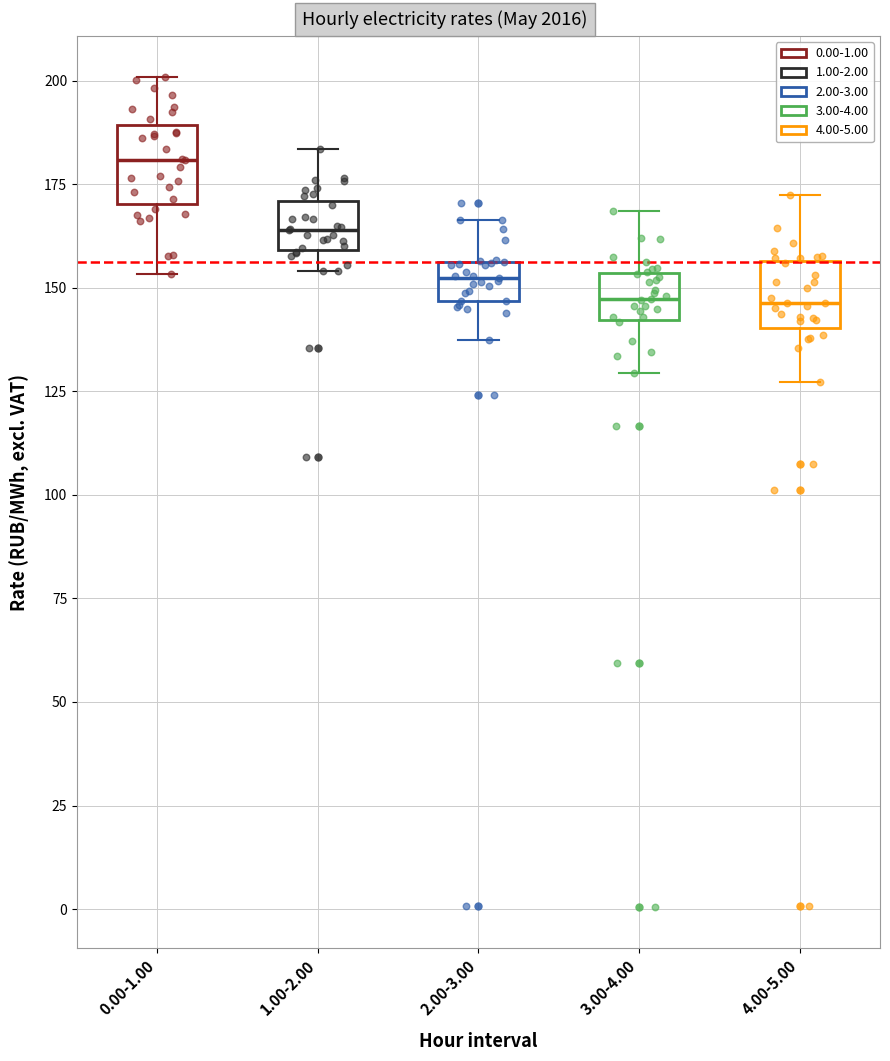

Reading left to right, read every box against the y-axis: the position of its median line, the range the box covers, and the ends of its whiskers. The values are not printed on the chart, so give them approximately, as read against the axis.

0.00-1.00: median 180, box 170 to 190, whiskers 155 to 200
1.00-2.00: median 165, box 160 to 170, whiskers 155 to 185
2.00-3.00: median 150, box 145 to 155, whiskers 135 to 165
3.00-4.00: median 145, box 140 to 155, whiskers 130 to 170
4.00-5.00: median 145, box 140 to 155, whiskers 125 to 170